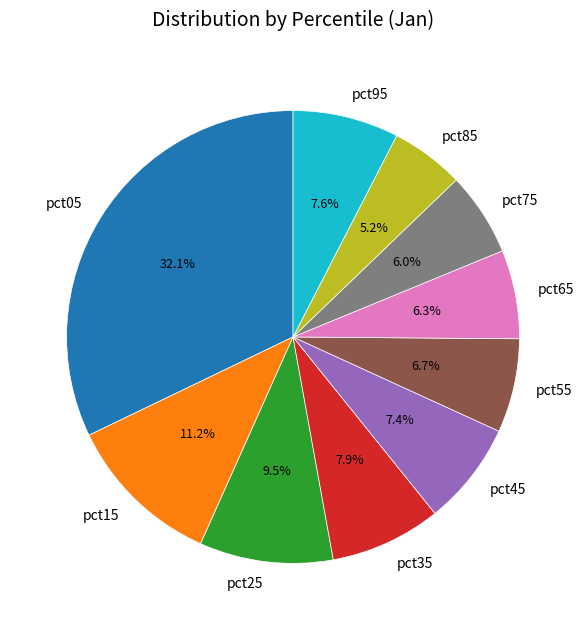

Is it true that pct05 is 32% of the pie?

True